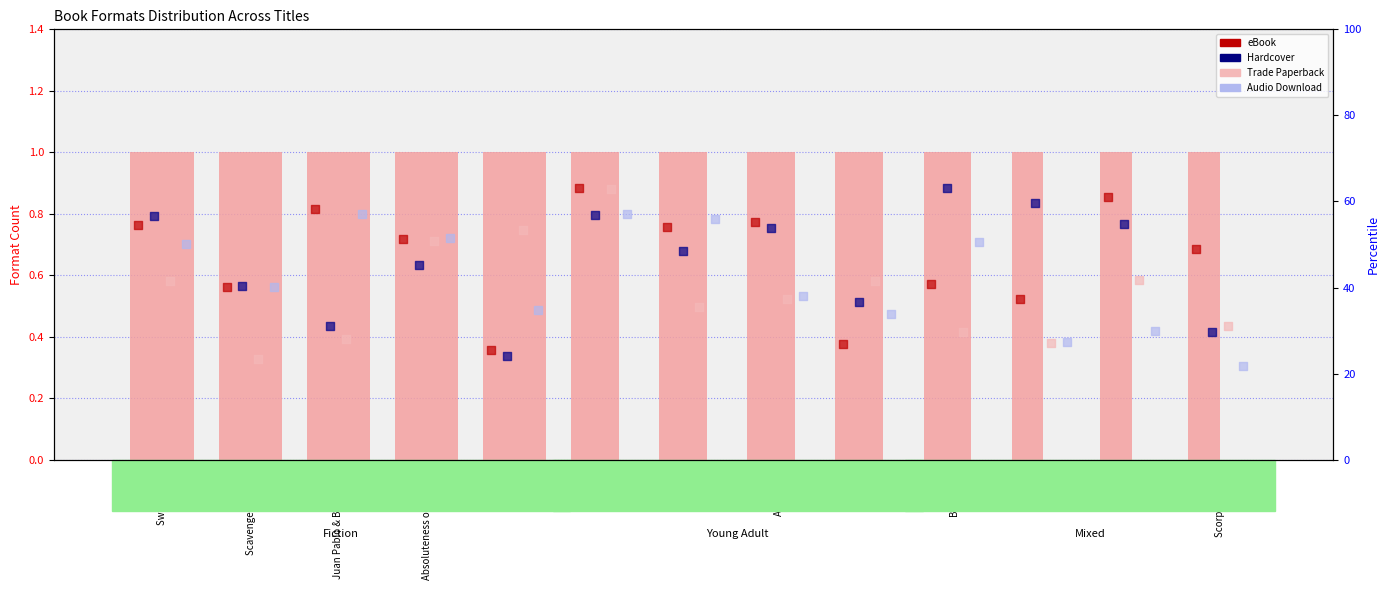

What are all the series names shown in the legend?

eBook, Hardcover, Trade Paperback, Audio Download